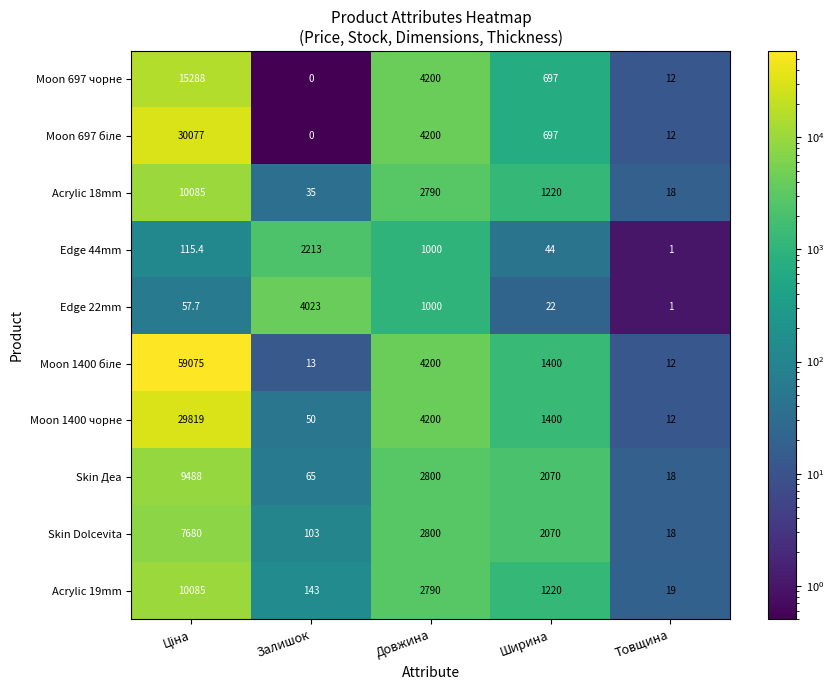

What is the highest value of the Skin Dolcevita series?

7680.0